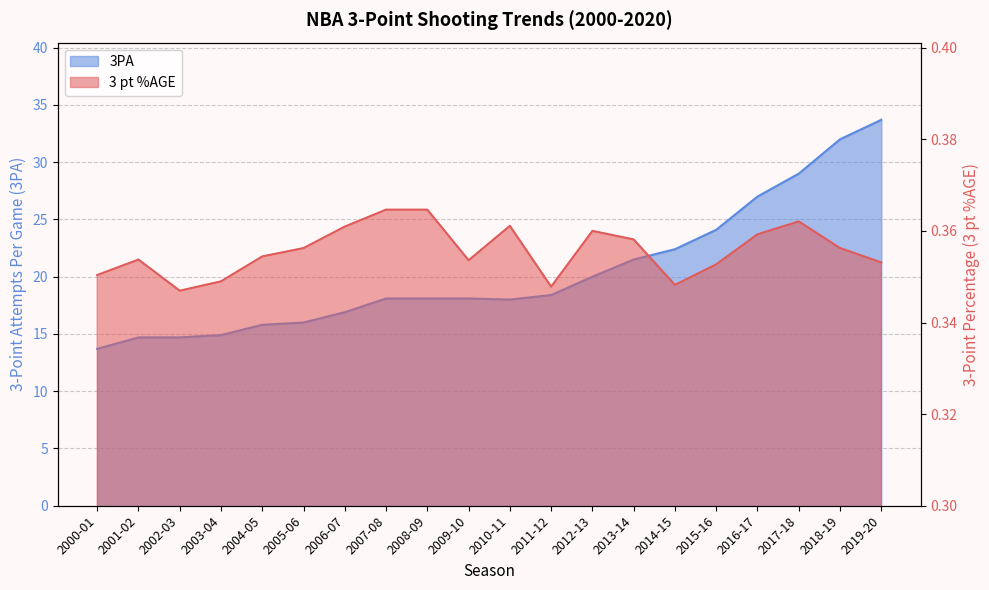

What is the difference between the highest and lowest values at 2013-14?

21.1